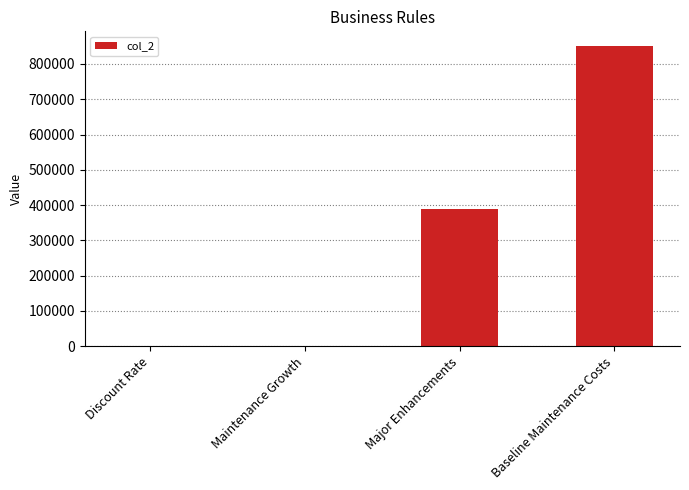

What is the sum of all values?

1240000.1